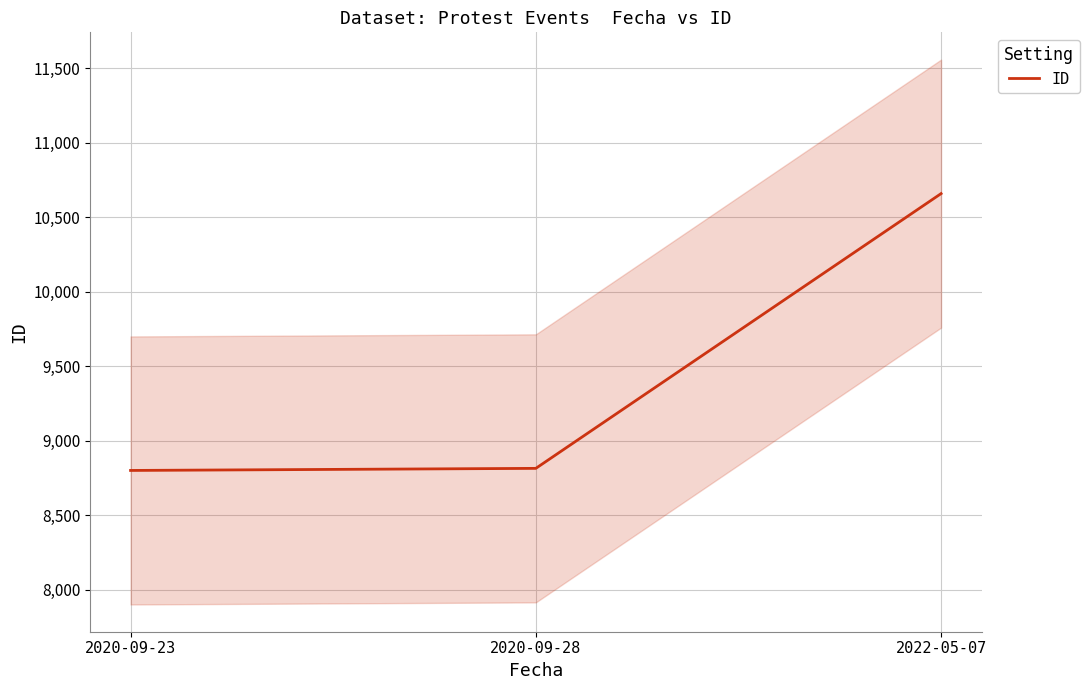

The value at 2022-05-07 is 4291. True or false?

False